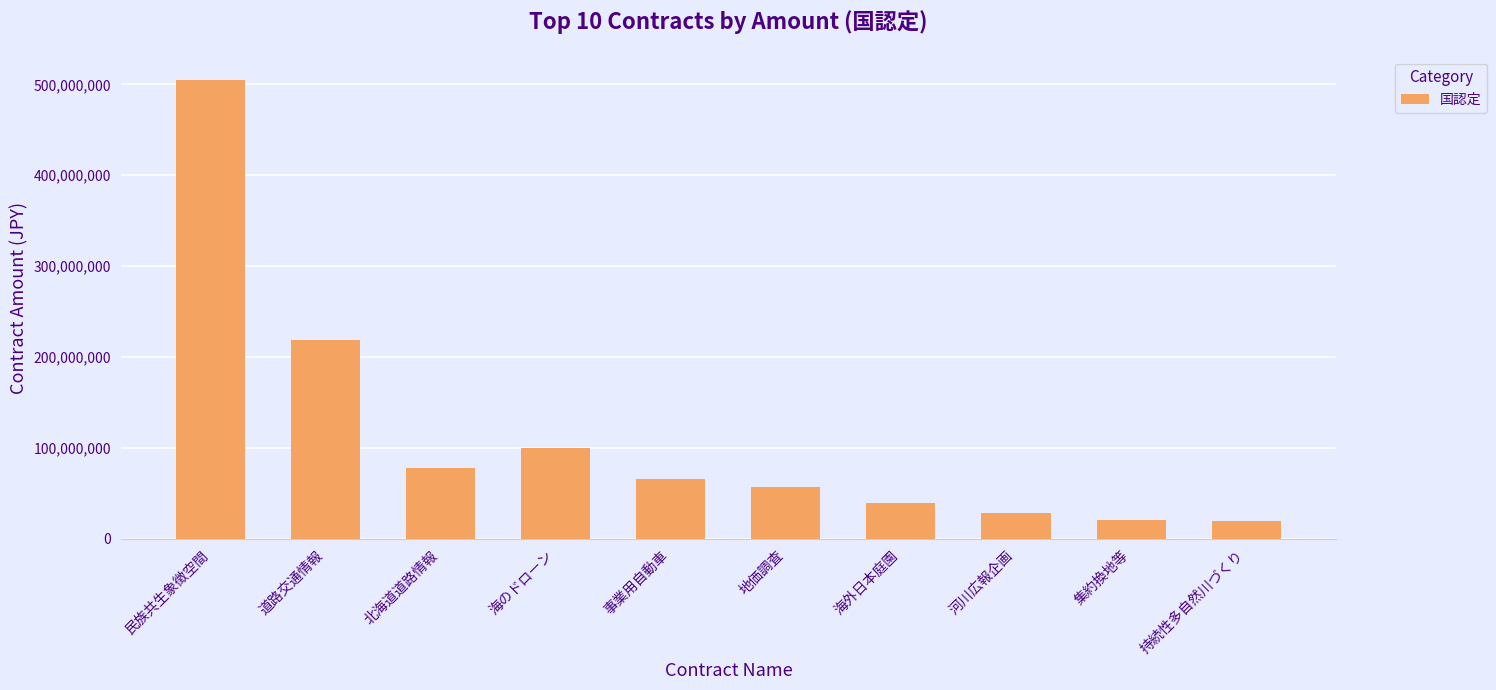

How many series are shown in this chart?

1